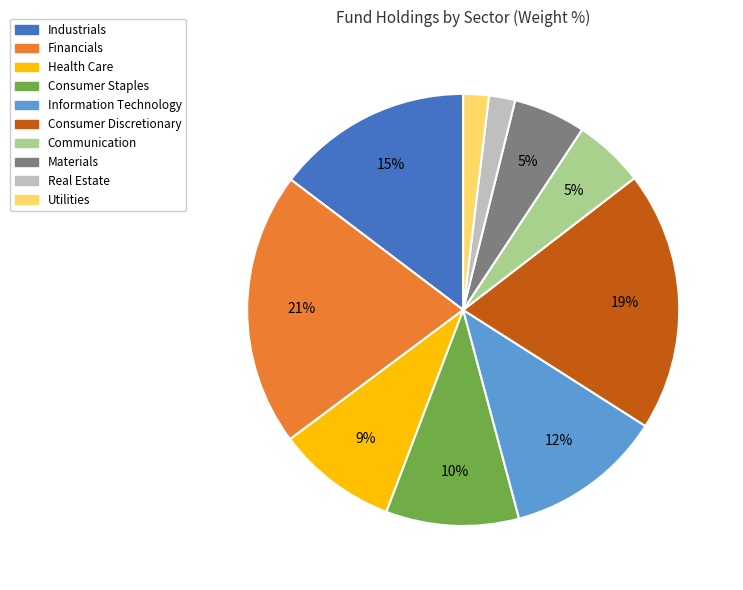

To the nearest percent, what is the average slice percentage?

10%